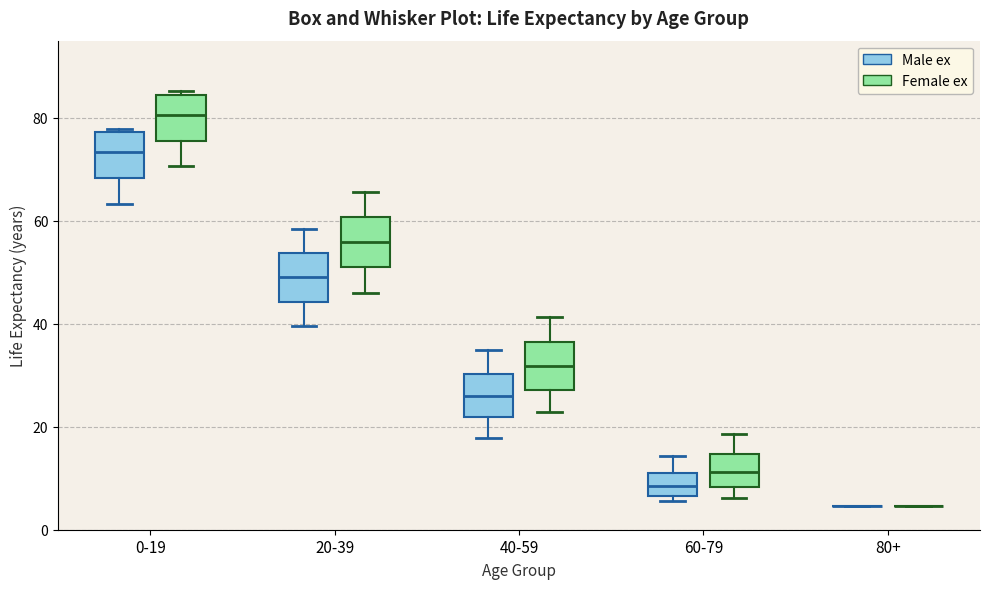

Reading left to right, read every box against the y-axis: the position of its median line, the range the box covers, and the ends of its whiskers. The values are not printed on the chart, so give them approximately, as read against the axis.

0-19 (Male ex): median 74, box 68 to 78, whiskers 64 to 78 (just above the box's upper edge)
0-19 (Female ex): median 80, box 76 to 84, whiskers 70 to 86
20-39 (Male ex): median 50, box 44 to 54, whiskers 40 to 58
20-39 (Female ex): median 56, box 52 to 60, whiskers 46 to 66
40-59 (Male ex): median 26, box 22 to 30, whiskers 18 to 34
40-59 (Female ex): median 32, box 28 to 36, whiskers 22 to 42
60-79 (Male ex): median 8, box 6 to 12, whiskers 6 (just below the box's lower edge) to 14
60-79 (Female ex): median 12, box 8 to 14, whiskers 6 to 18
80+ (Male ex): box collapsed to a line at 4, whiskers 4 to 4
80+ (Female ex): box collapsed to a line at 4, whiskers 4 to 4